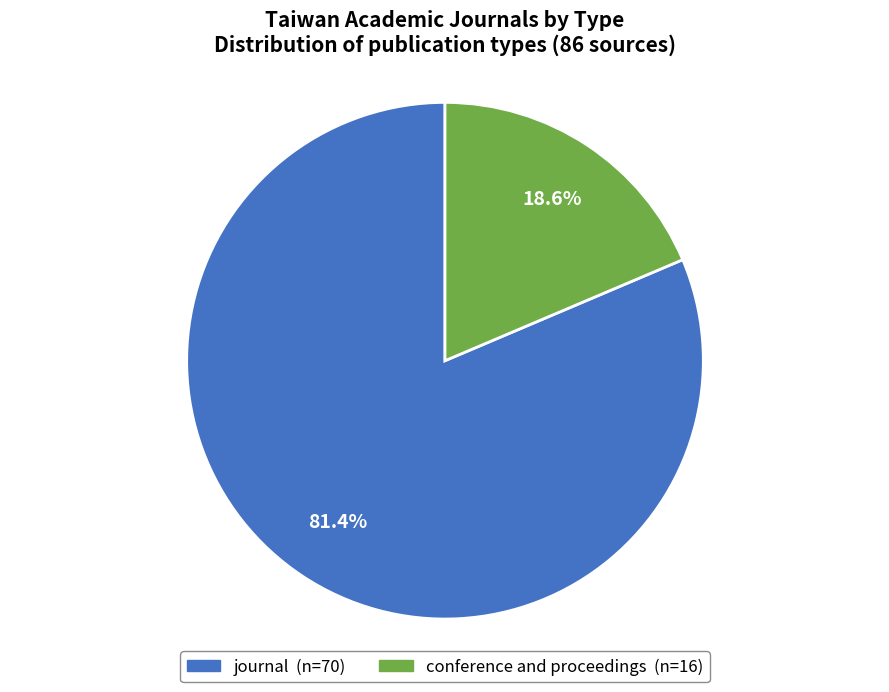

True or false: journal accounts for 81% of the total.

True